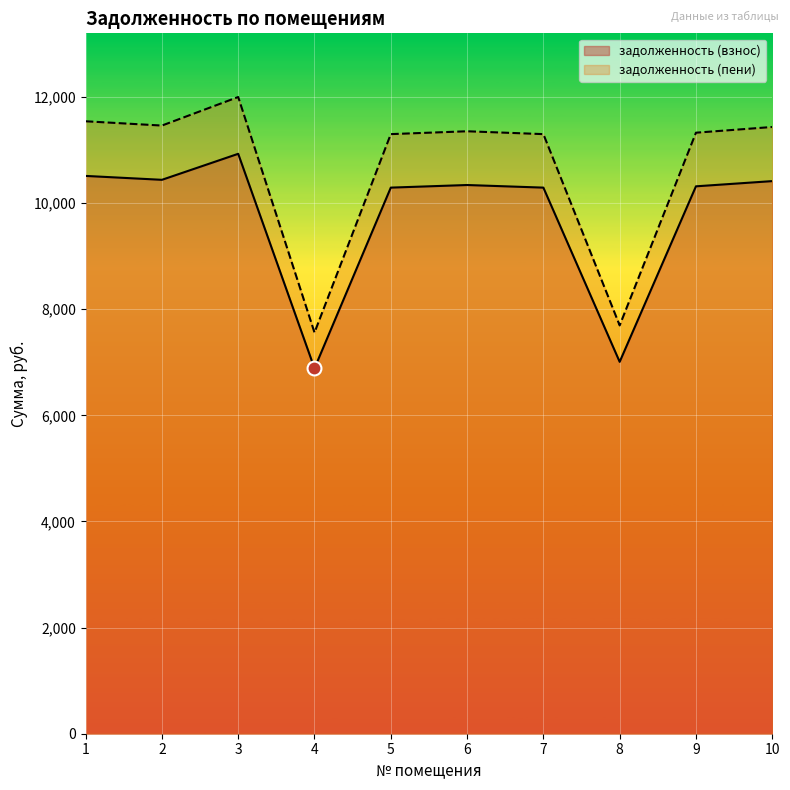

What is the difference between the maximum and minimum values in the задолженность (пени) series?

4438.7